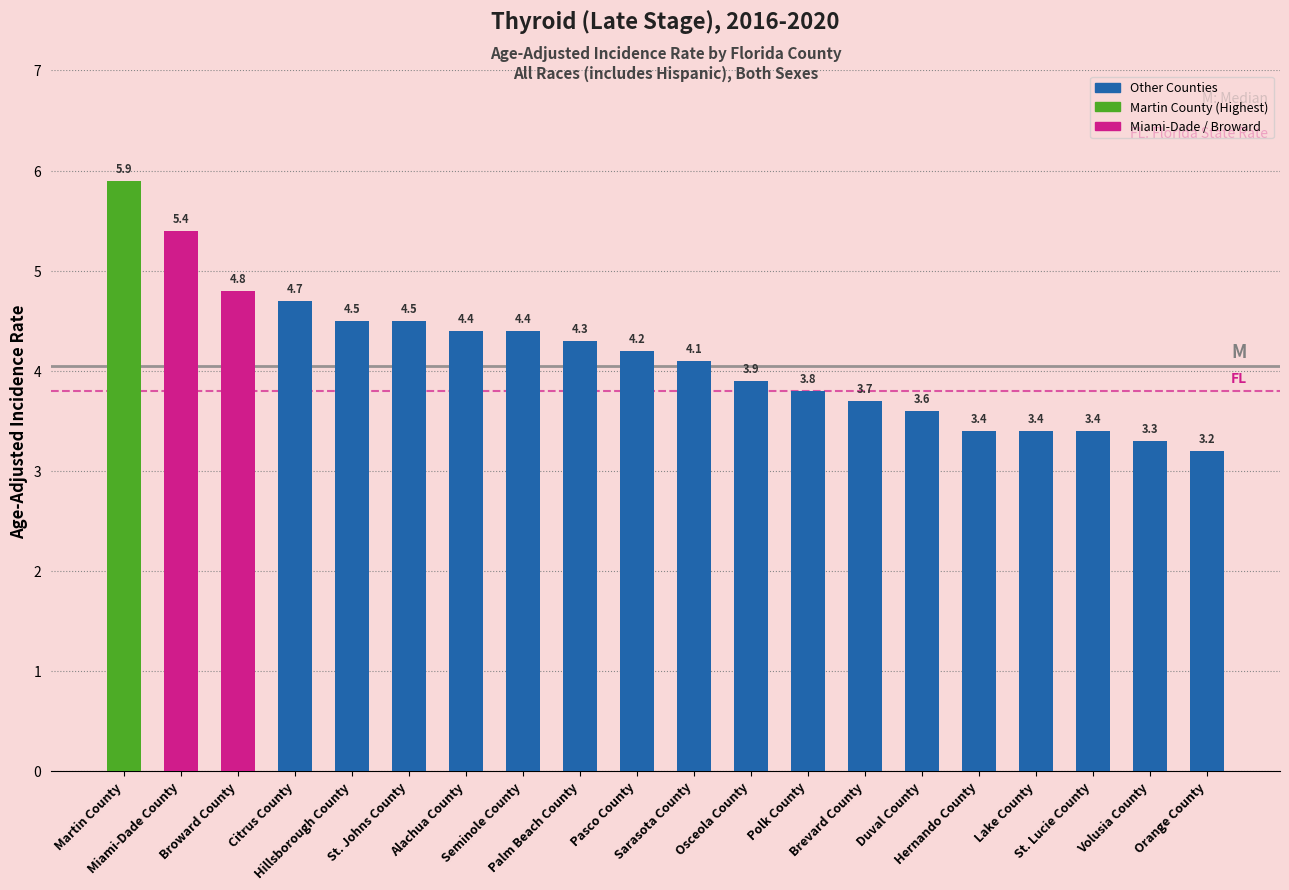

Which has a higher value, St. Johns County or Lake County?

St. Johns County